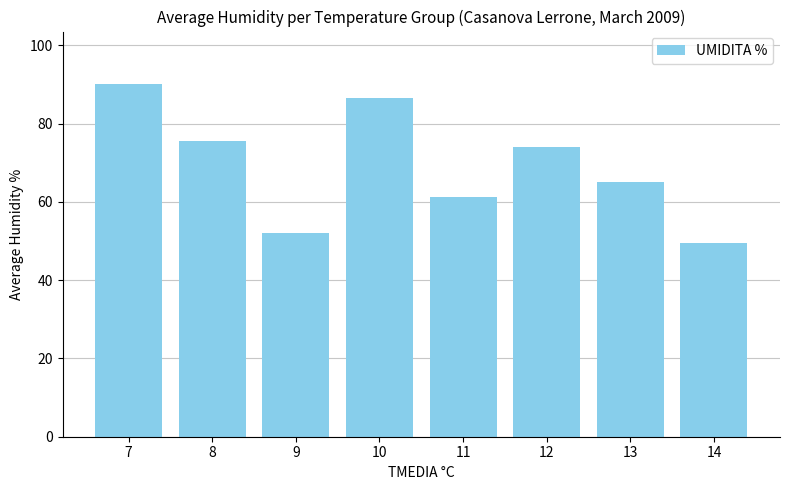

Rank the categories by value from lowest to highest.

14, 9, 11, 13, 12, 8, 10, 7